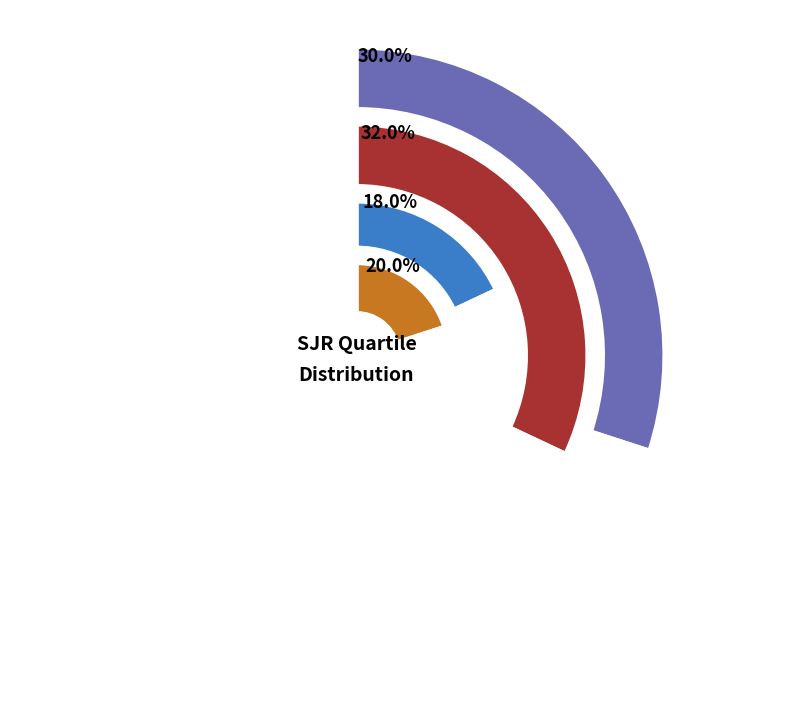

How many slices are in this pie chart?

4